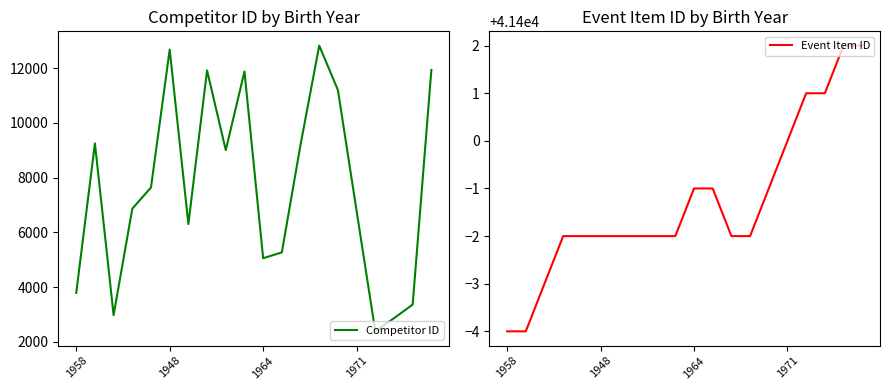

At 8, list the series in order from largest to smallest.

Event Item ID, Competitor ID